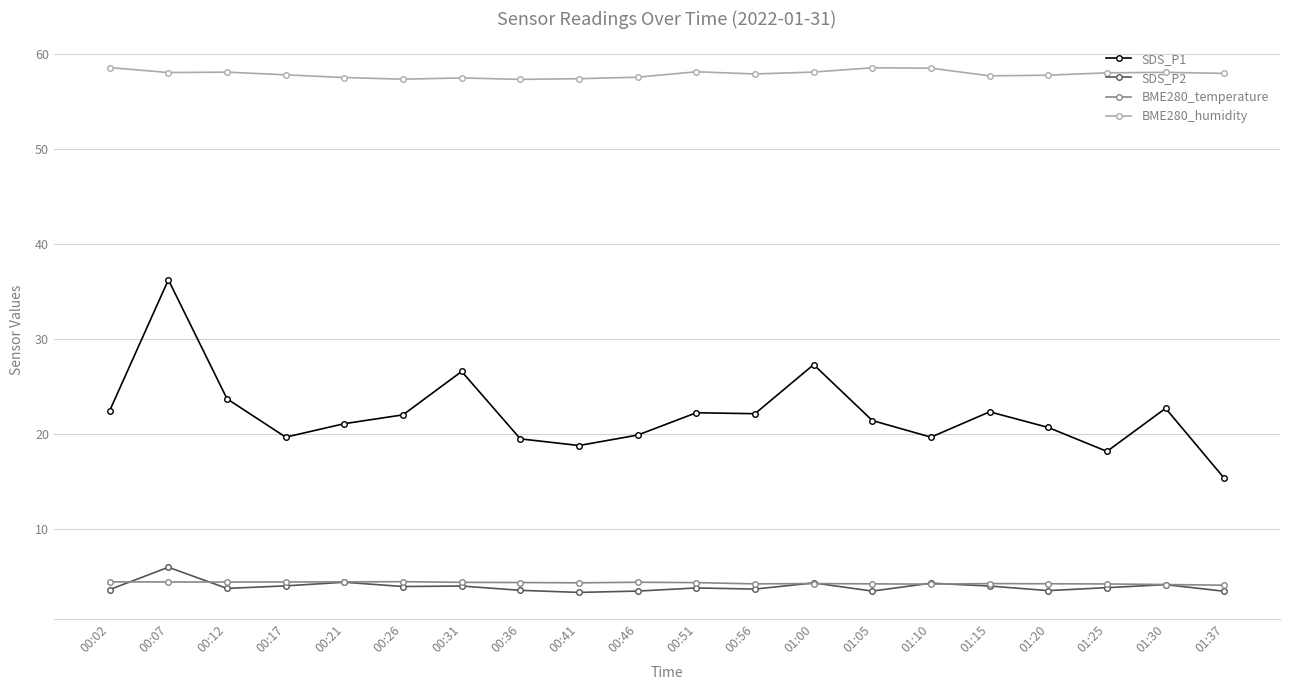

What are all the series names shown in the legend?

SDS_P1, SDS_P2, BME280_temperature, BME280_humidity